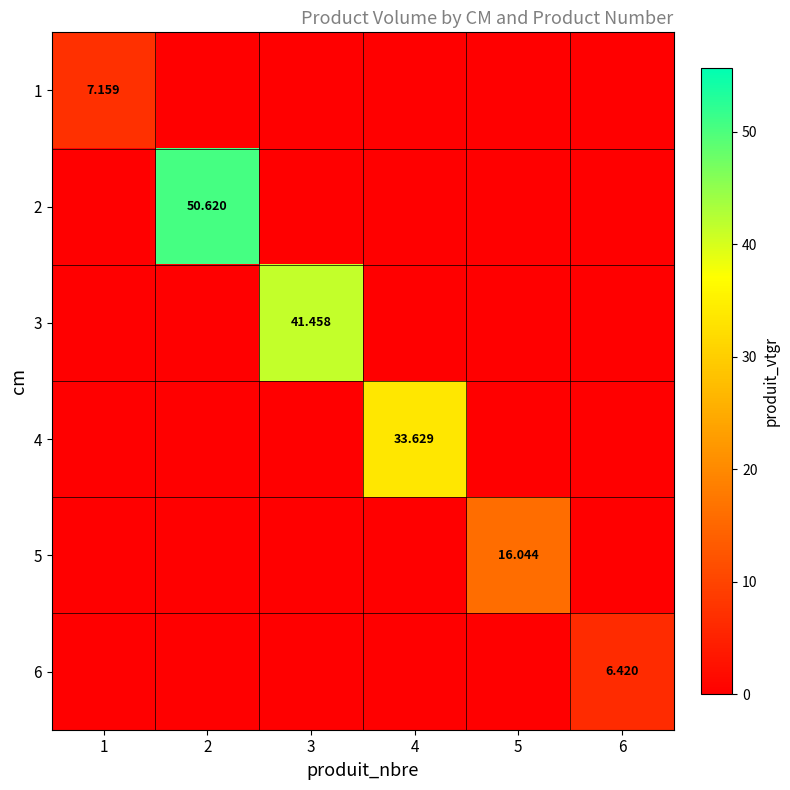

How many categories are shown in the chart?

6